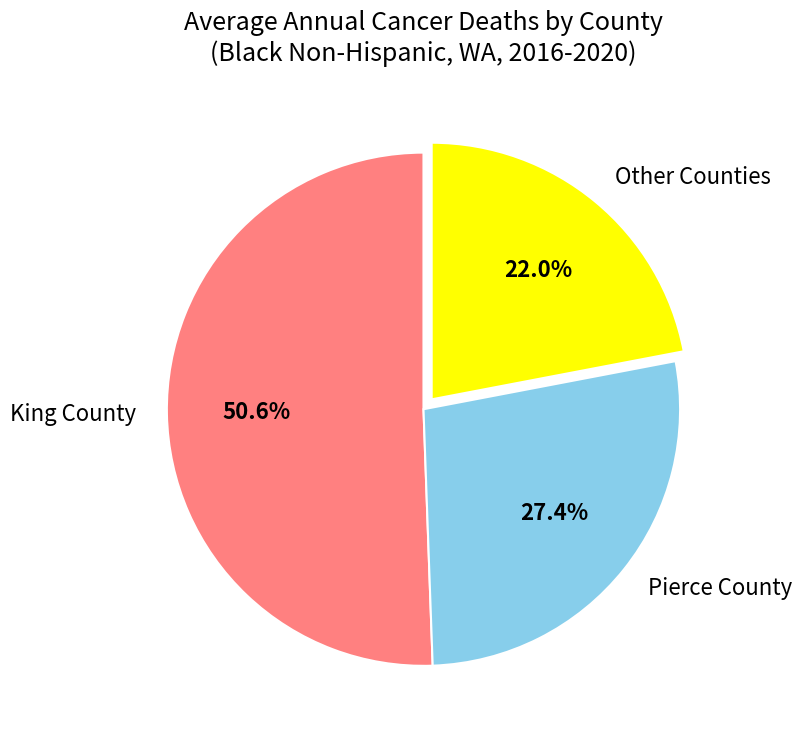

Approximately how many times larger is the value at King County compared to Other Counties?

2.3